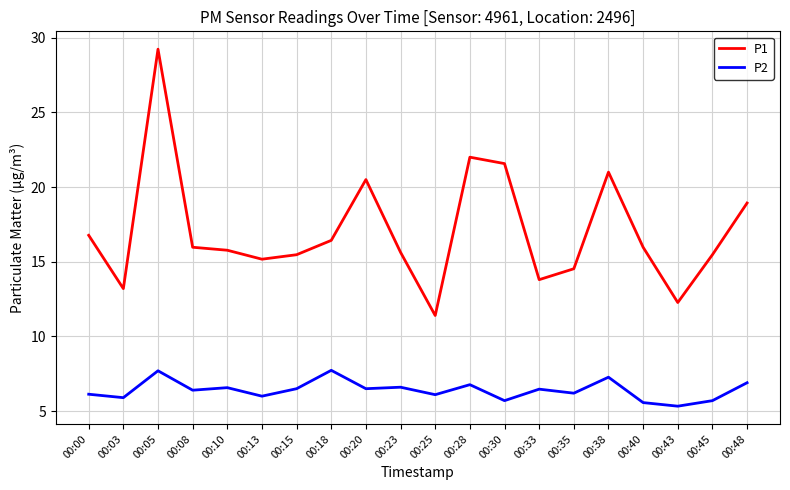

Does the chart display data point markers on the line(s)?

No